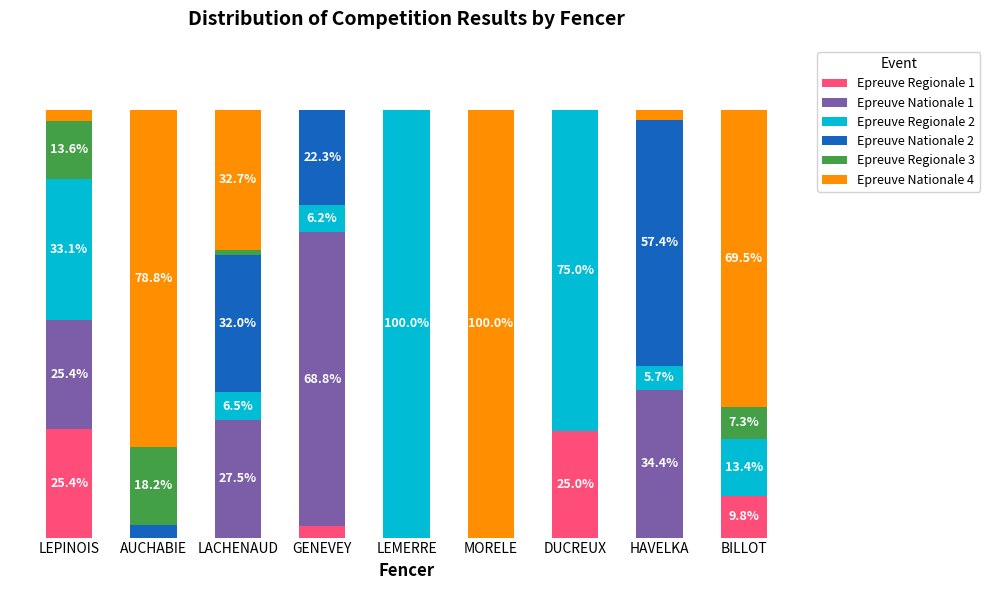

The Epreuve Regionale 2 series shows 75.0 at DUCREUX. True or false?

True